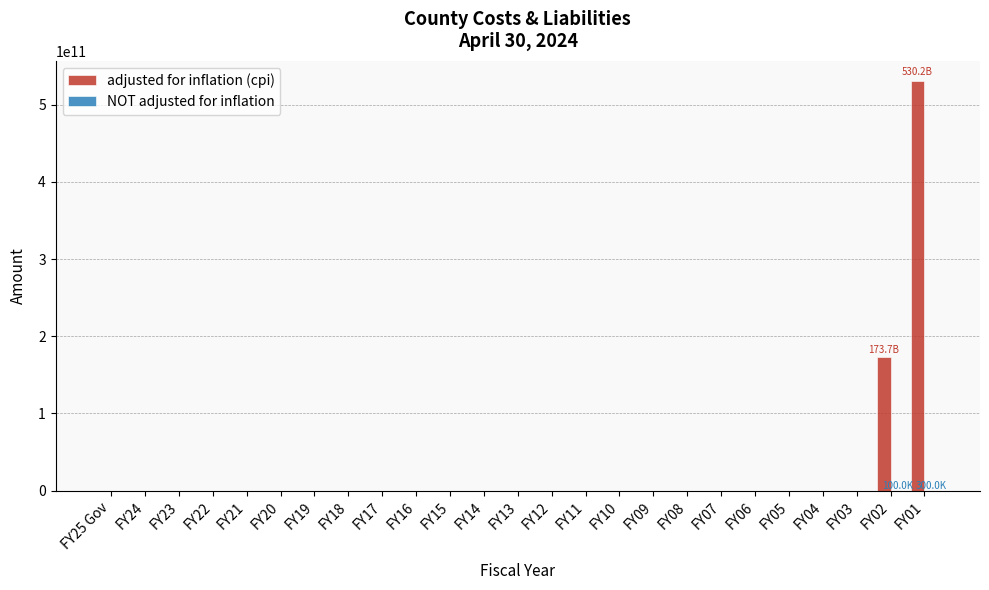

Where is adjusted for inflation (cpi) nearest to the value 265099650000?

FY02